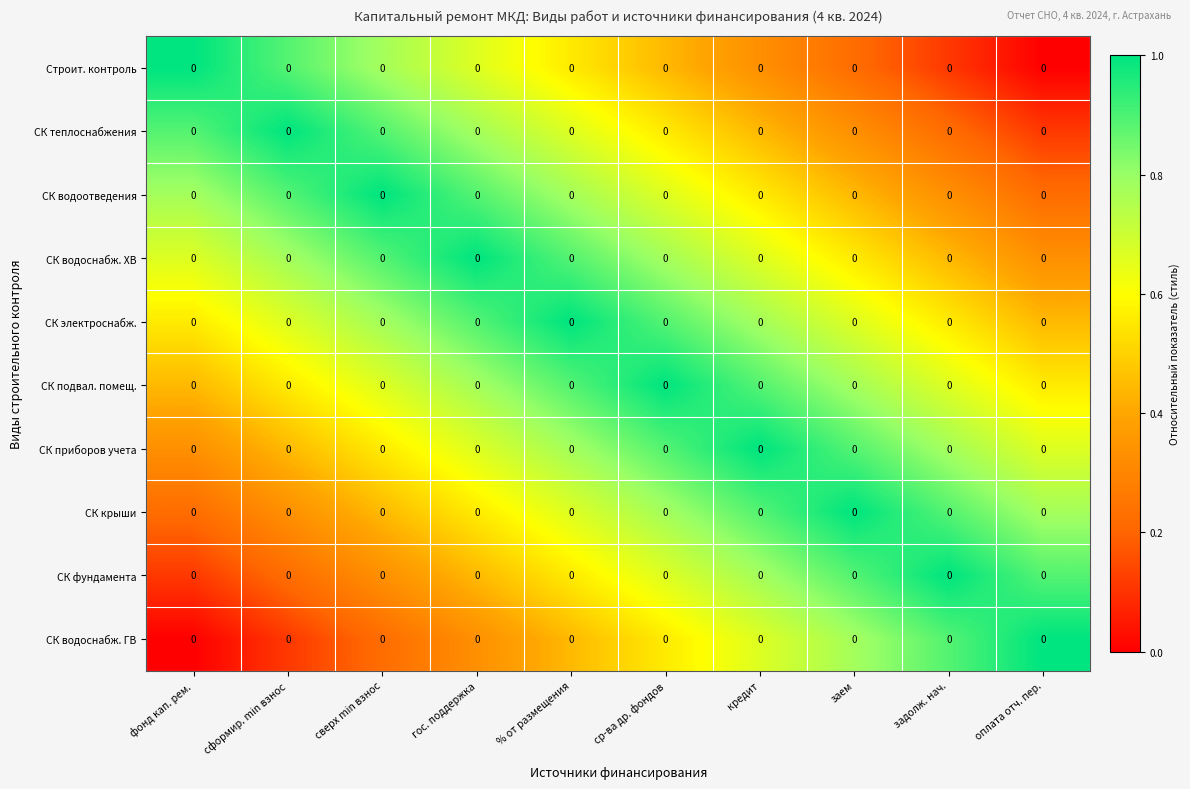

What is the difference between the СК теплоснабжения values at сформир. min взнос and заем?

0.7